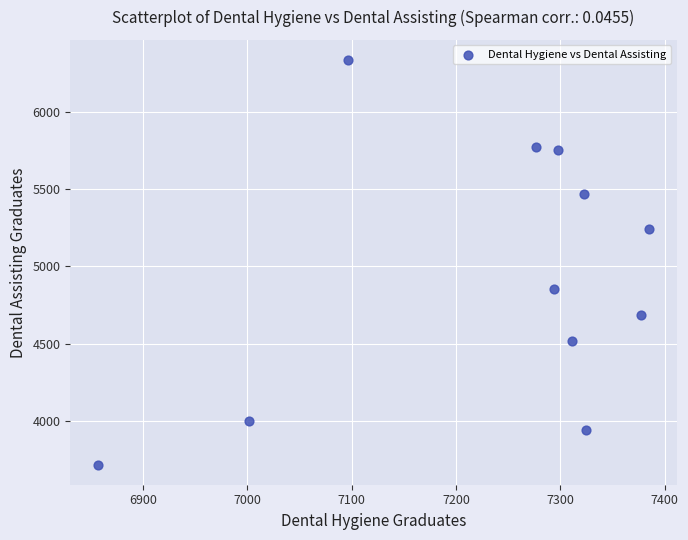

What is the range of Y values (max minus min)?

2613